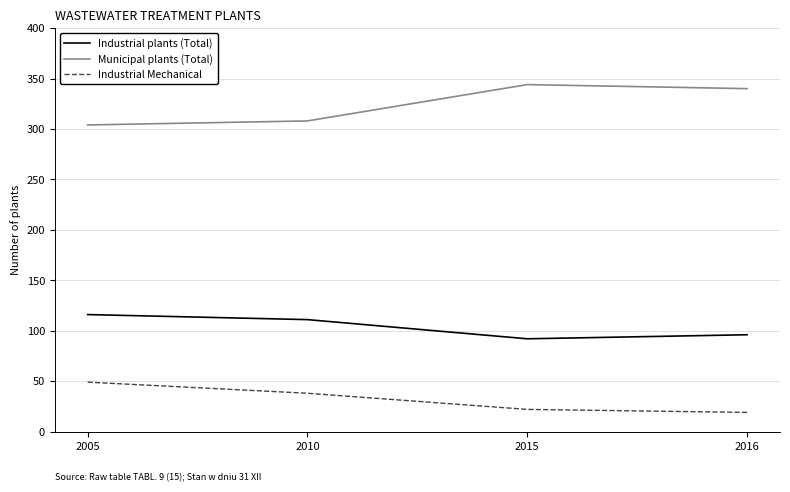

True or false: Municipal plants (Total) has a value of 516 at 2010.

False